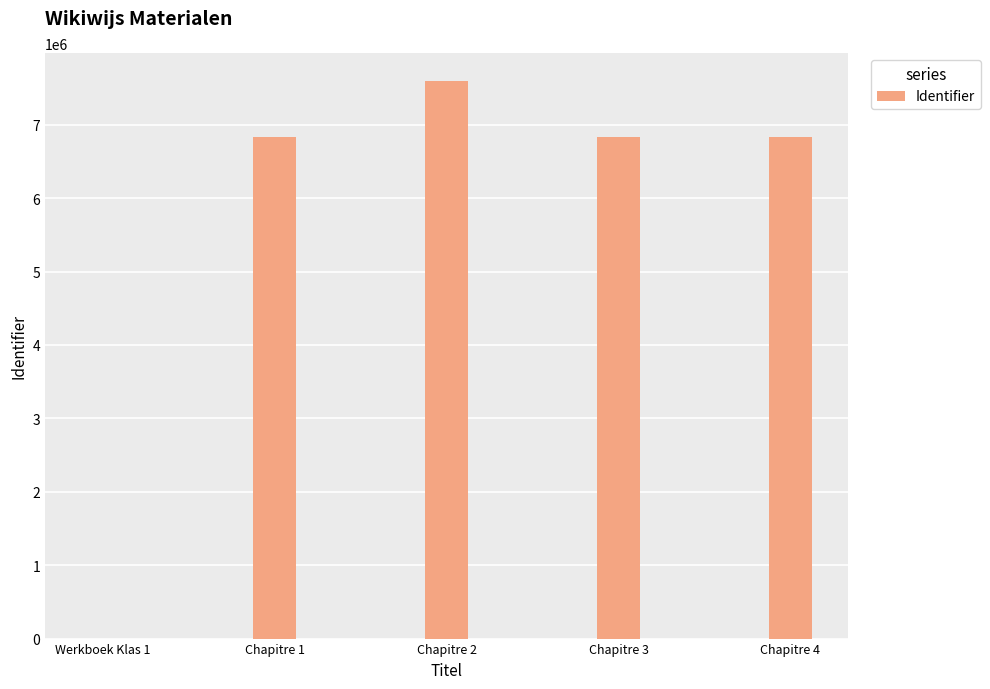

The chart shows a value of 11653106 at Chapitre 4. True or false?

False